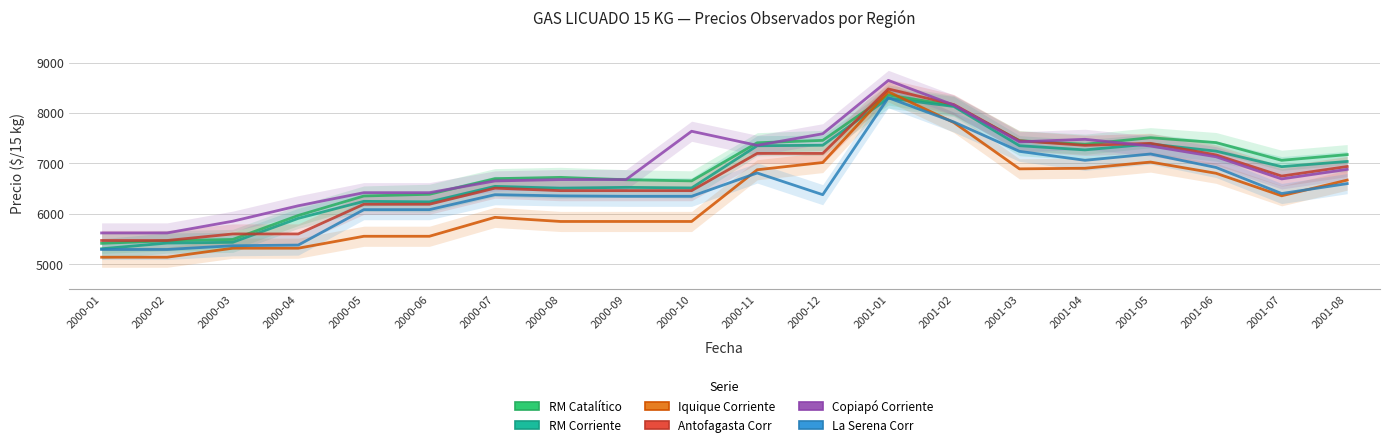

The RM Catalítico series shows 14608 at 2001-02. True or false?

False